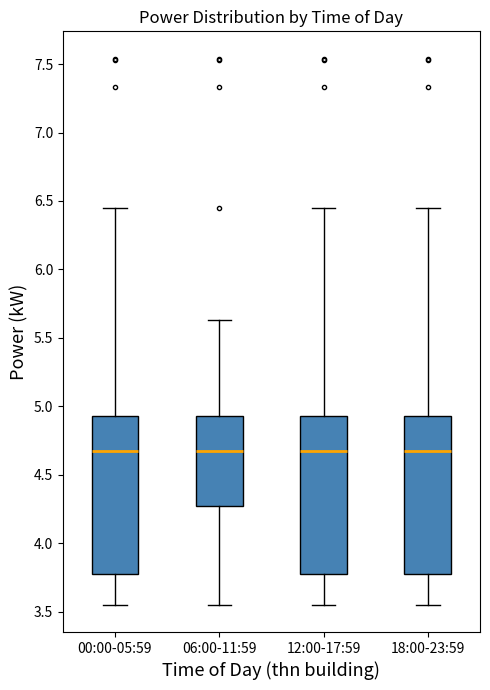

Reading left to right, read every box against the y-axis: the position of its median line, the range the box covers, and the ends of its whiskers. The values are not printed on the chart, so give them approximately, as read against the axis.

00:00-05:59: median 4.65, box 3.80 to 4.95, whiskers 3.55 to 6.45
06:00-11:59: median 4.65, box 4.30 to 4.95, whiskers 3.55 to 5.65
12:00-17:59: median 4.65, box 3.80 to 4.95, whiskers 3.55 to 6.45
18:00-23:59: median 4.65, box 3.80 to 4.95, whiskers 3.55 to 6.45